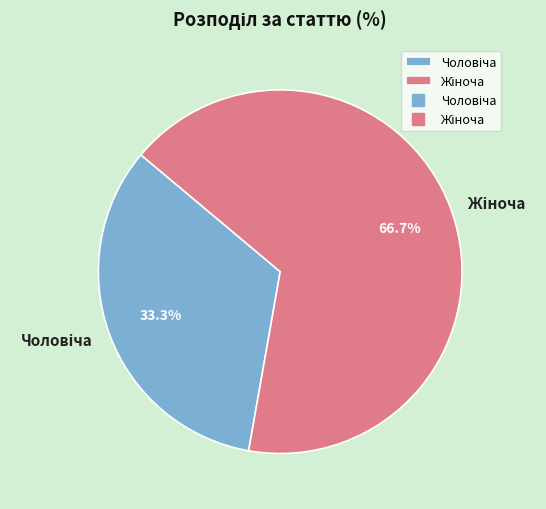

To the nearest percent, what is the average slice percentage?

50%